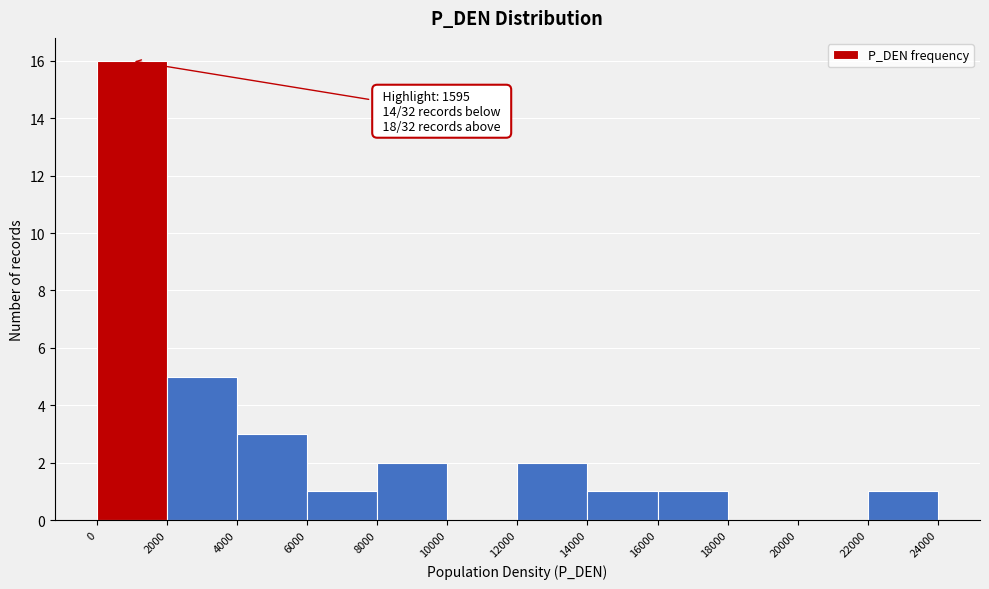

Over which range of the x-axis is the bar tallest?

0 to 2000